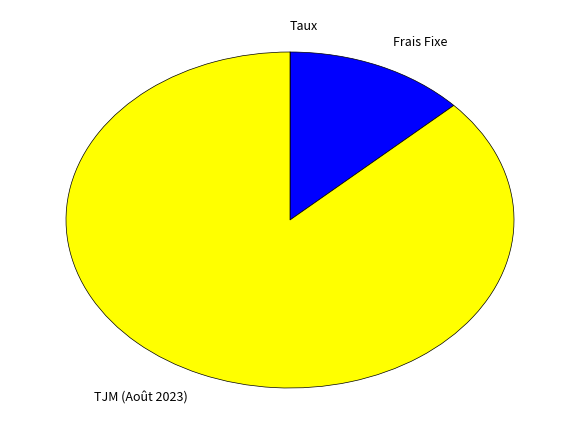

The TJM (Août 2023) slice represents 81% of the pie. True or false?

False